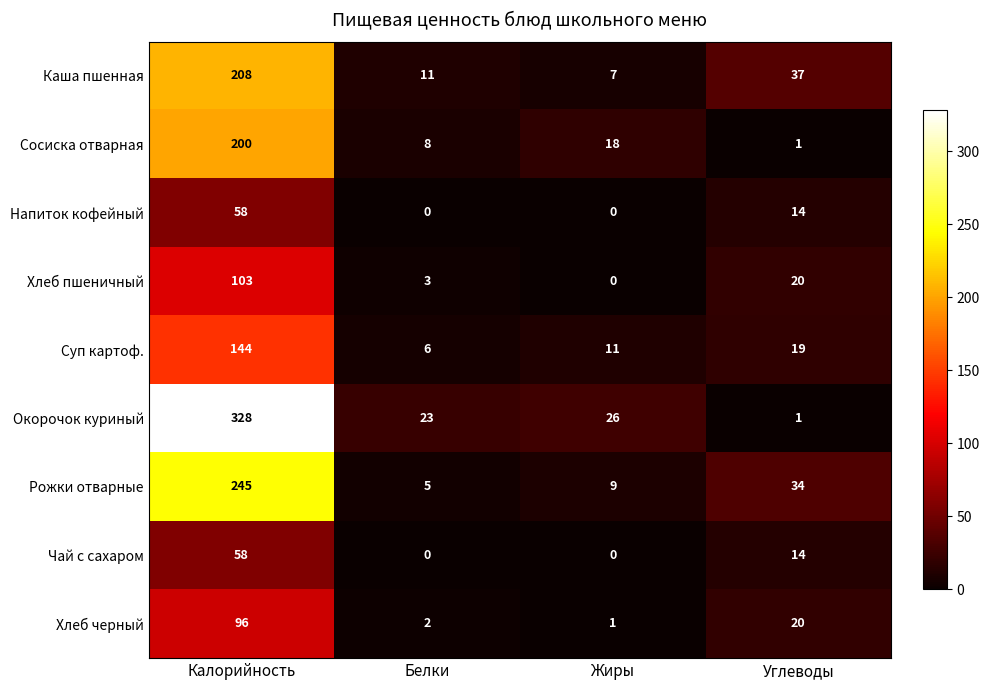

How many values in the Чай с сахаром series are below 14?

2